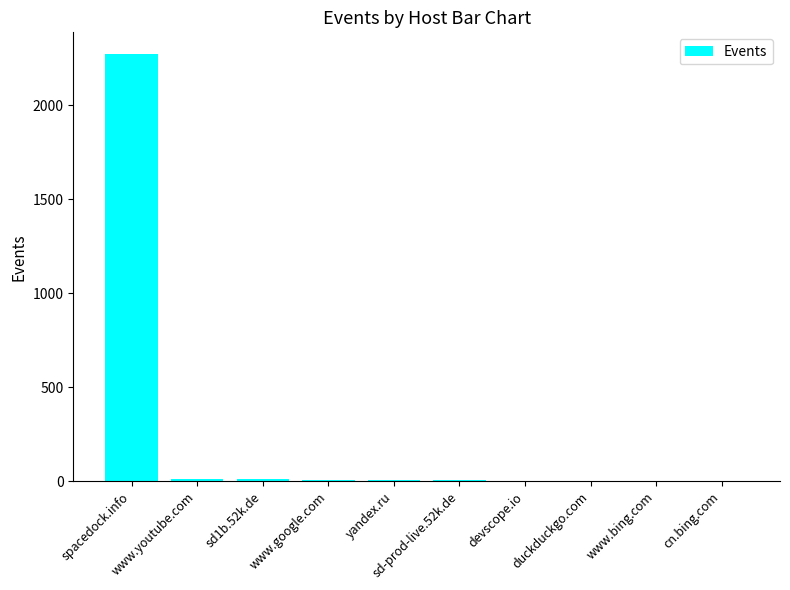

What is the change in value from www.youtube.com to duckduckgo.com?

-10